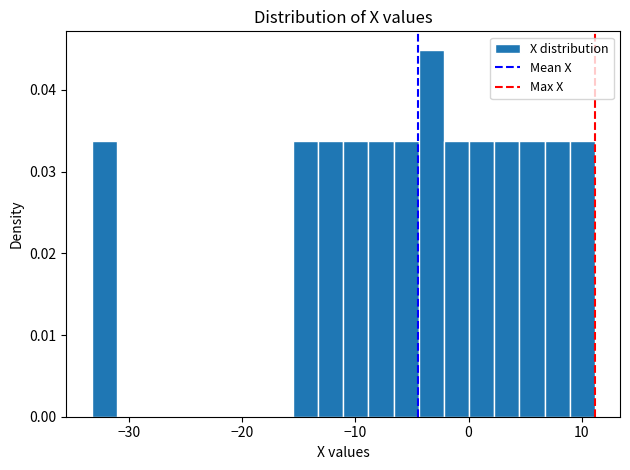

Read against the x-axis, roughly where is the centre of the tallest bar?

-3